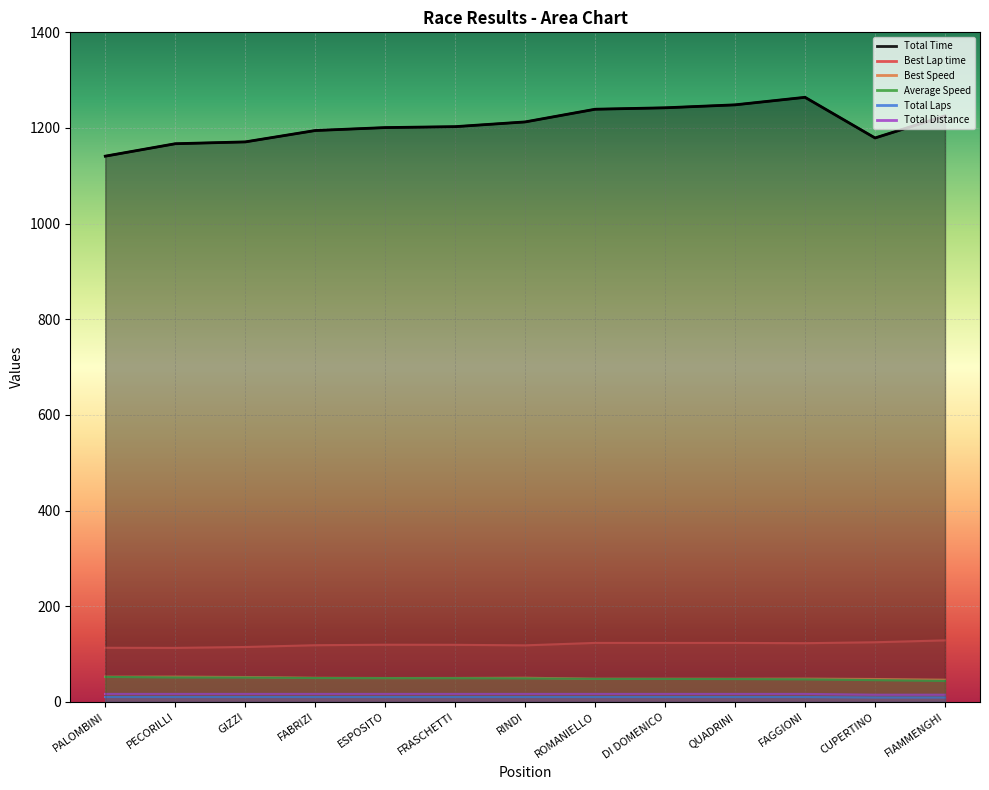

Is the value of Total Laps at CUPERTINO greater than the value of Total Distance at GIZZI?

No